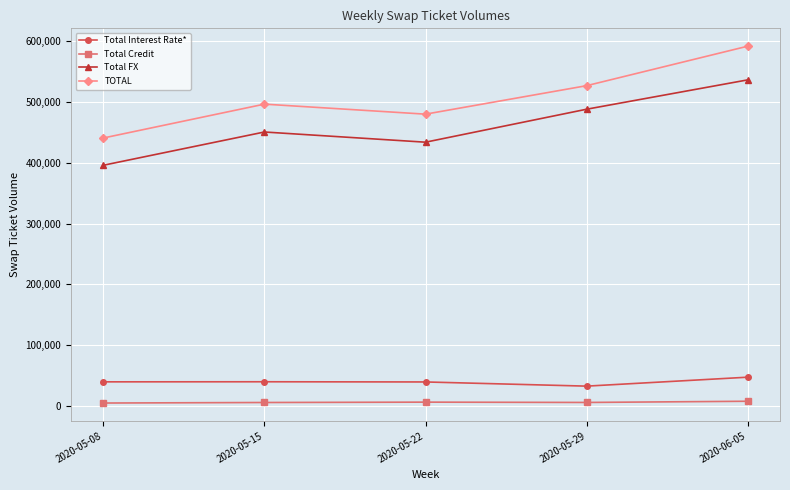

Is the value of TOTAL at 2020-05-15 greater than the value of Total Credit at 2020-05-22?

Yes